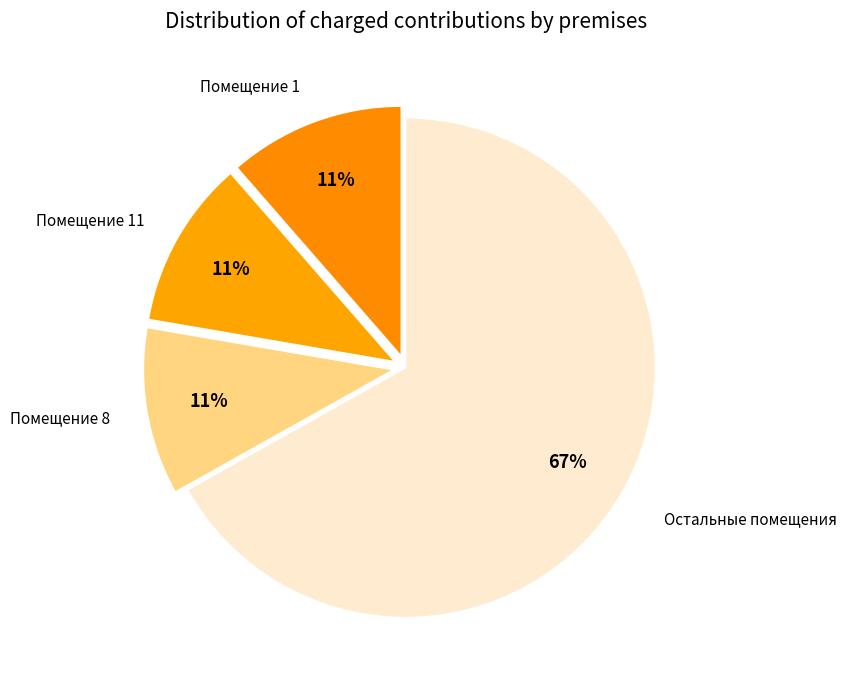

How many slices are in this pie chart?

4